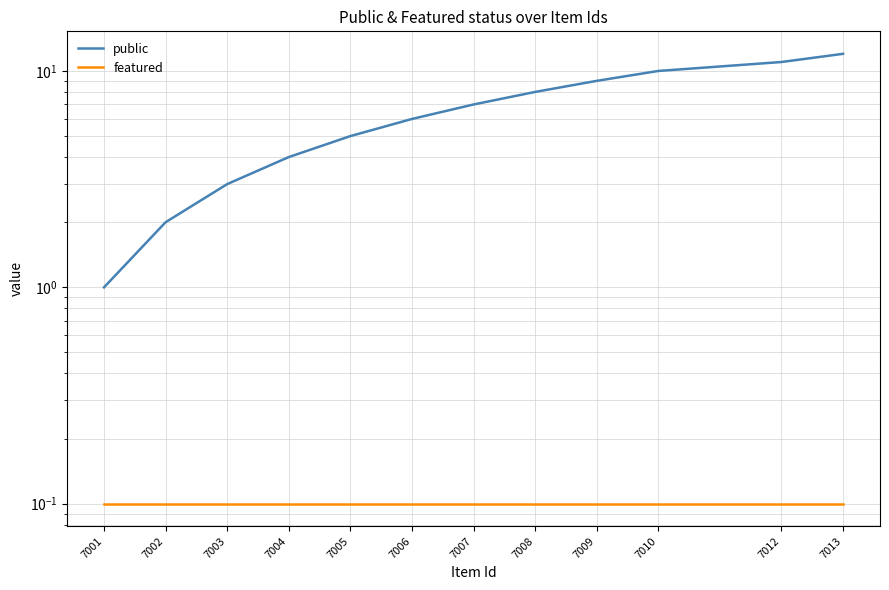

Read the public value at 7007.

7.0